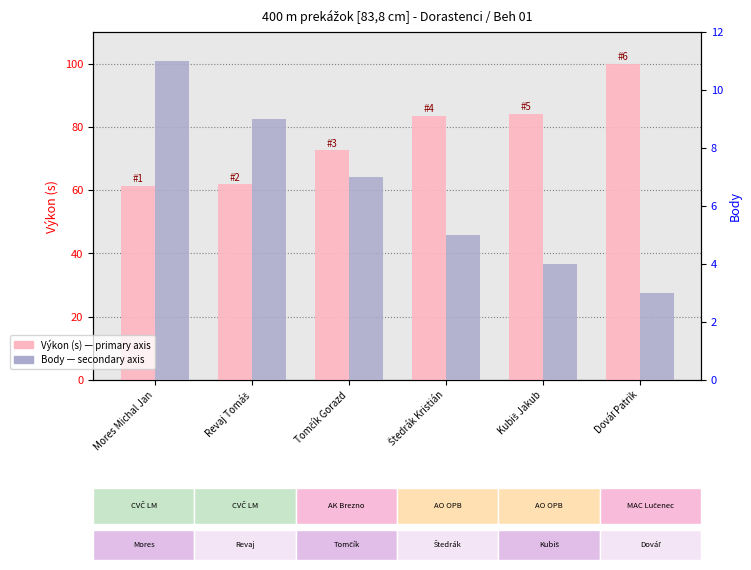

Which has a higher value, Tomčík Gorazd or Dováľ Patrik?

Dováľ Patrik